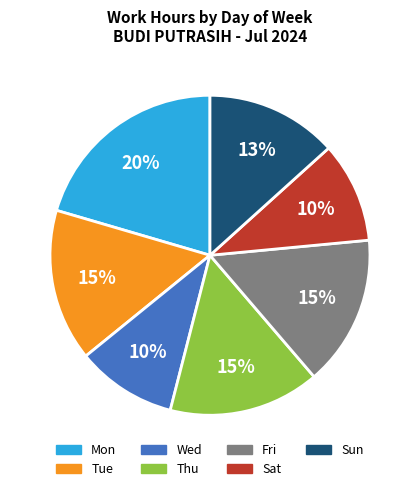

Approximately how many times larger is the value at Fri compared to Thu?

1.0